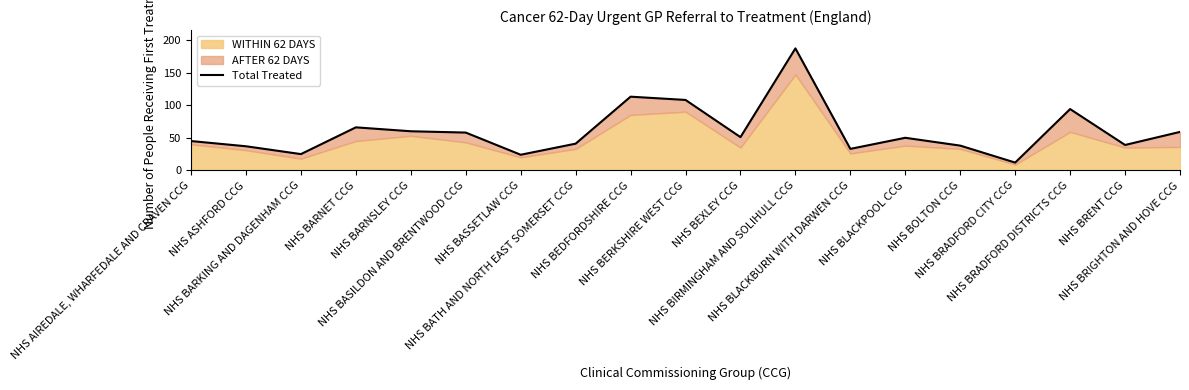

Is it true that the value at NHS AIREDALE, WHARFEDALE AND CRAVEN CCG is 30?

False